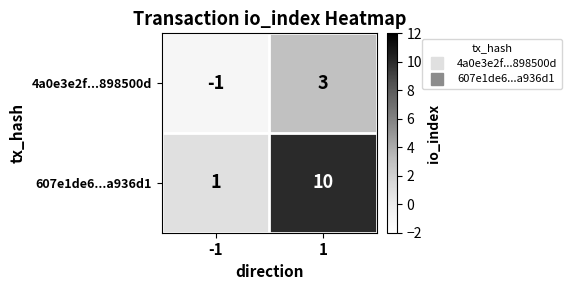

Reading left to right, list all the values displayed in this chart.

4a0e3e2f...898500d: -1	3
607e1de6...a936d1: 1	10